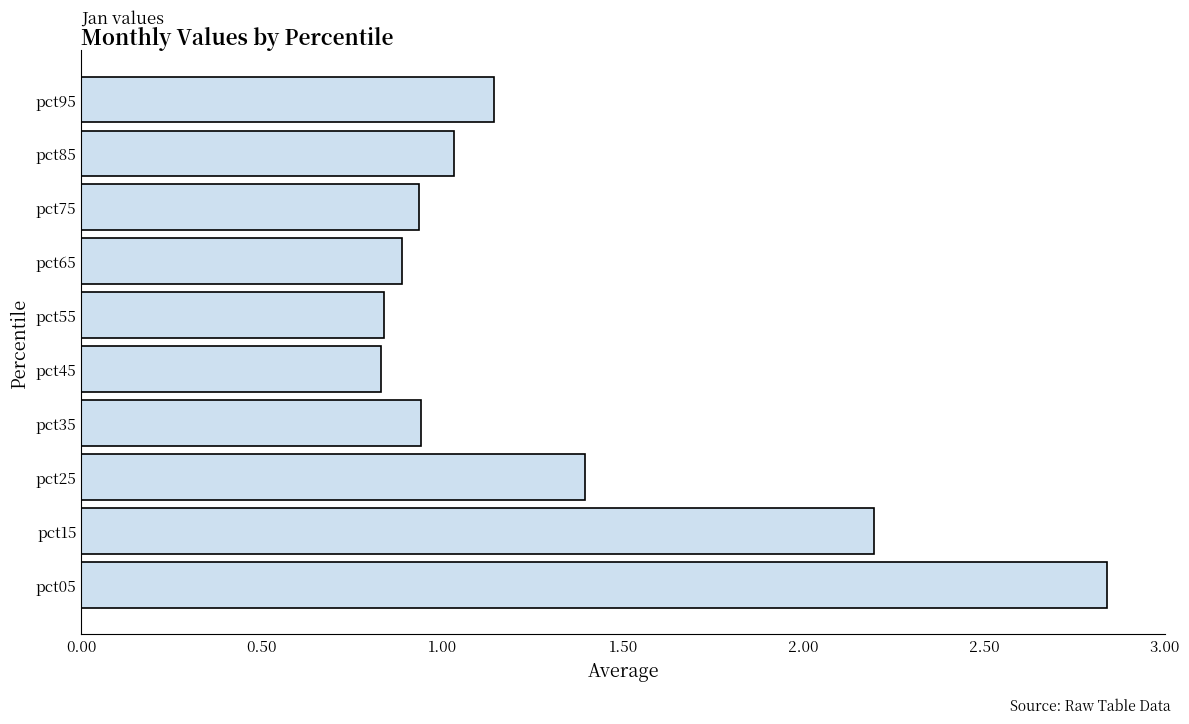

Does the chart contain stacked bars?

No